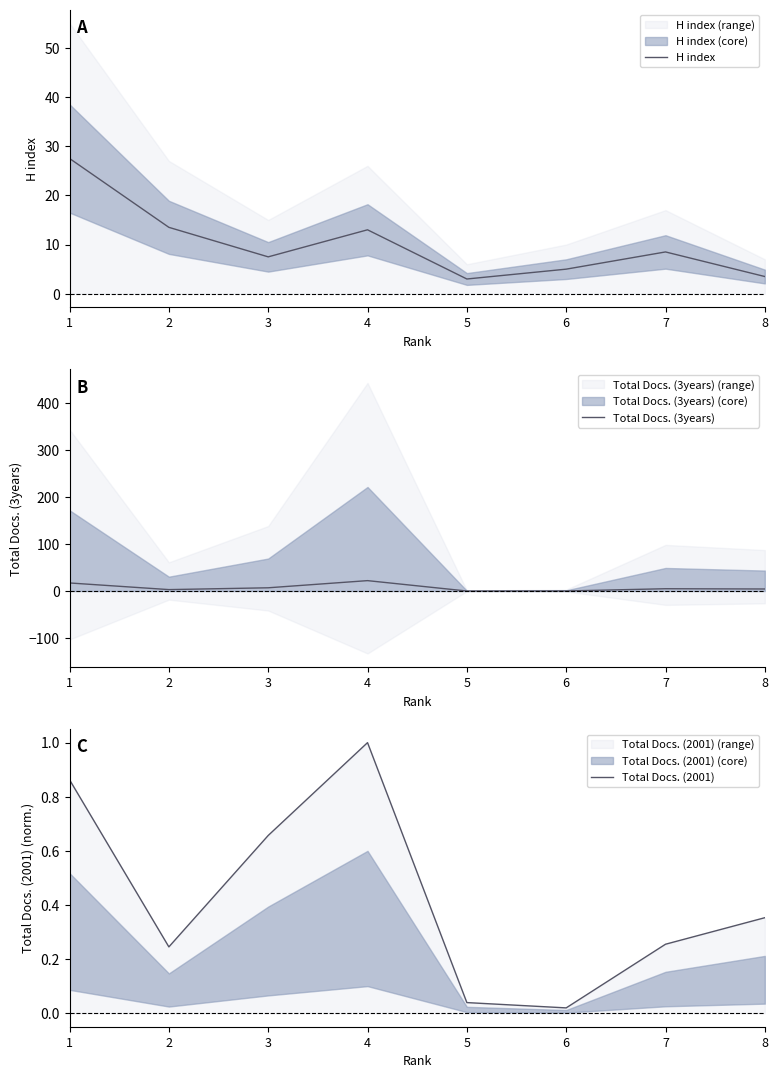

True or false: H index has a value of 5.0 at 6.

True